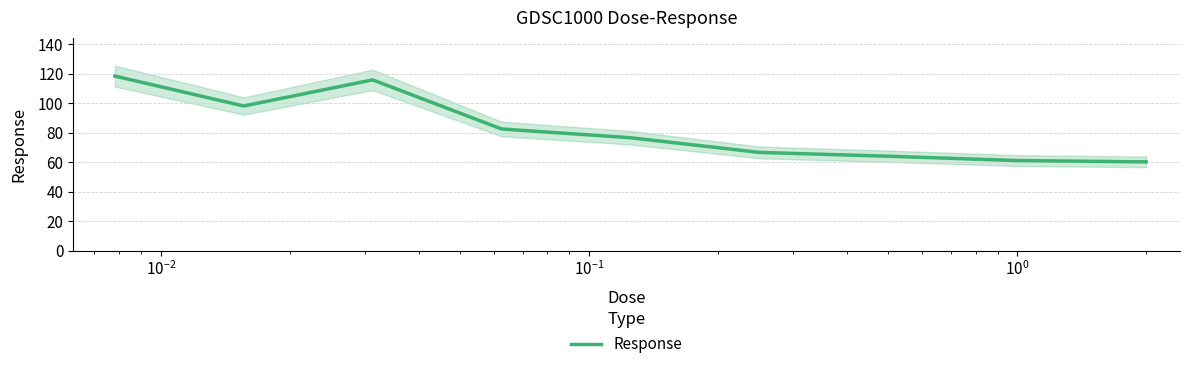

What is the highest value of the Response series?

118.5